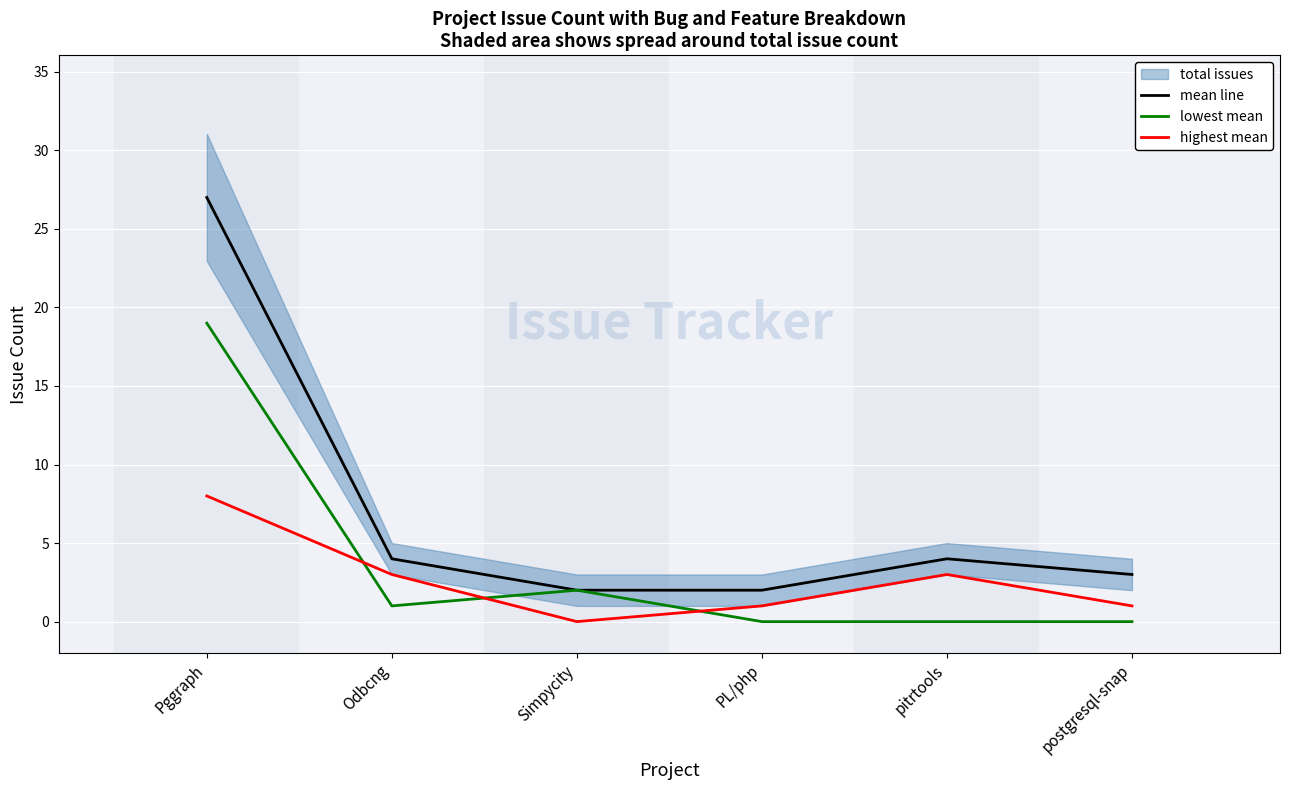

What is the approximate value of mean line at Pggraph?

27